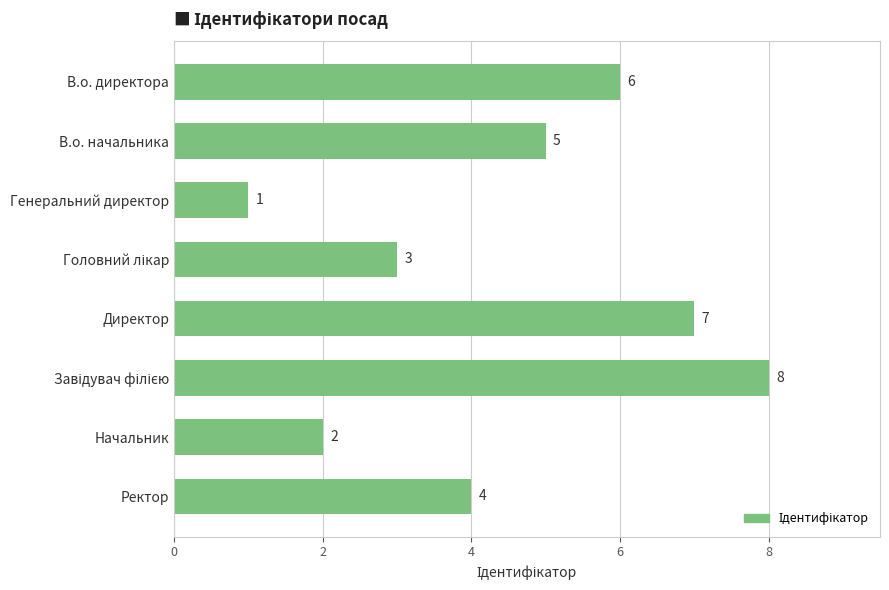

What is the sum of all values?

36